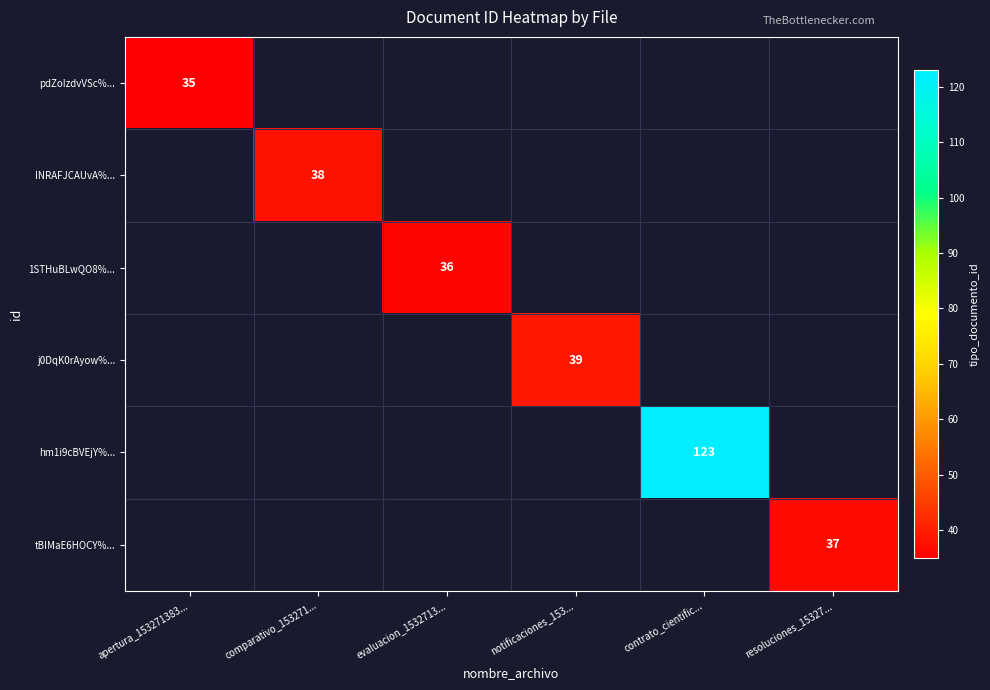

The value of pdZoIzdvVSc%... at apertura_153271383... is 35. True or false?

True